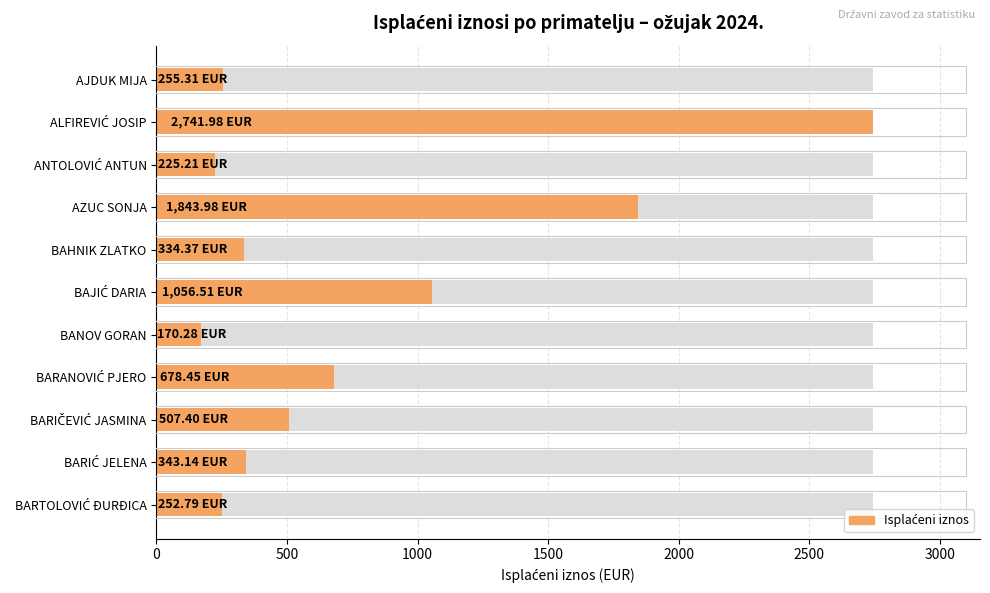

What is the difference between the maximum and minimum values?

2571.7